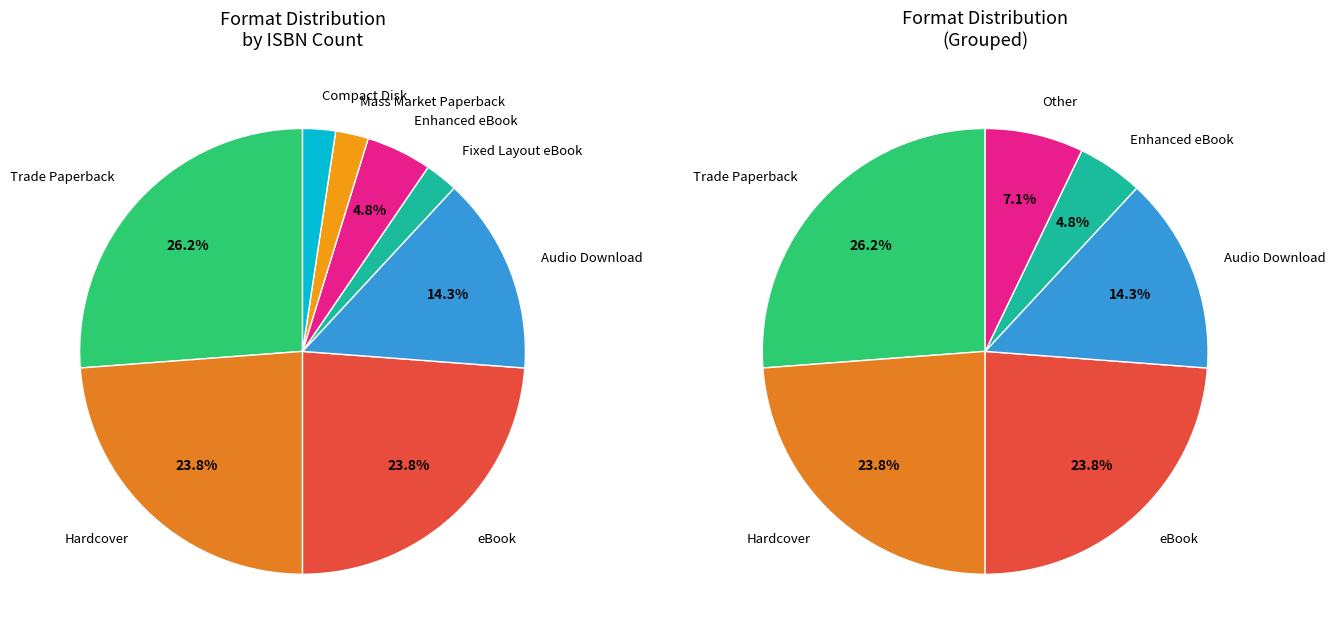

Rank the categories by value from highest to lowest.

Trade Paperback, Hardcover, eBook, Audio Download, Enhanced eBook, Fixed Layout eBook, Mass Market Paperback, Compact Disk